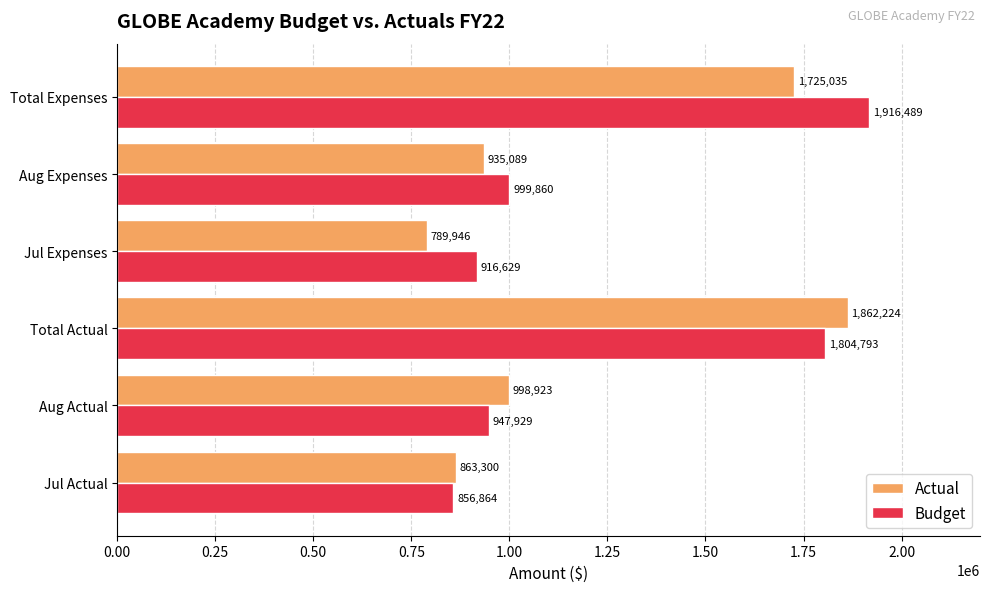

How many data points does each series have?

6